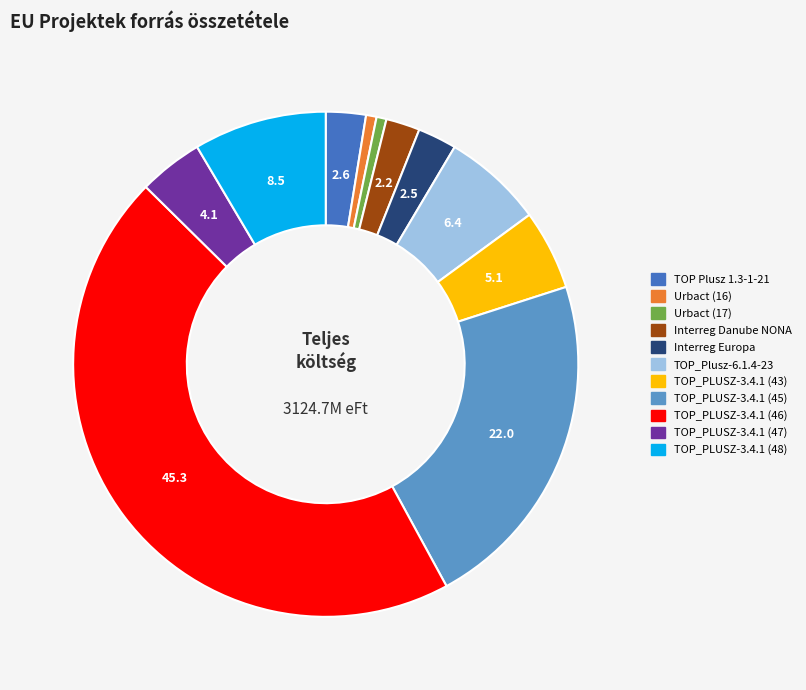

True or false: TOP_Plusz-6.1.4-23 accounts for 6% of the total.

True